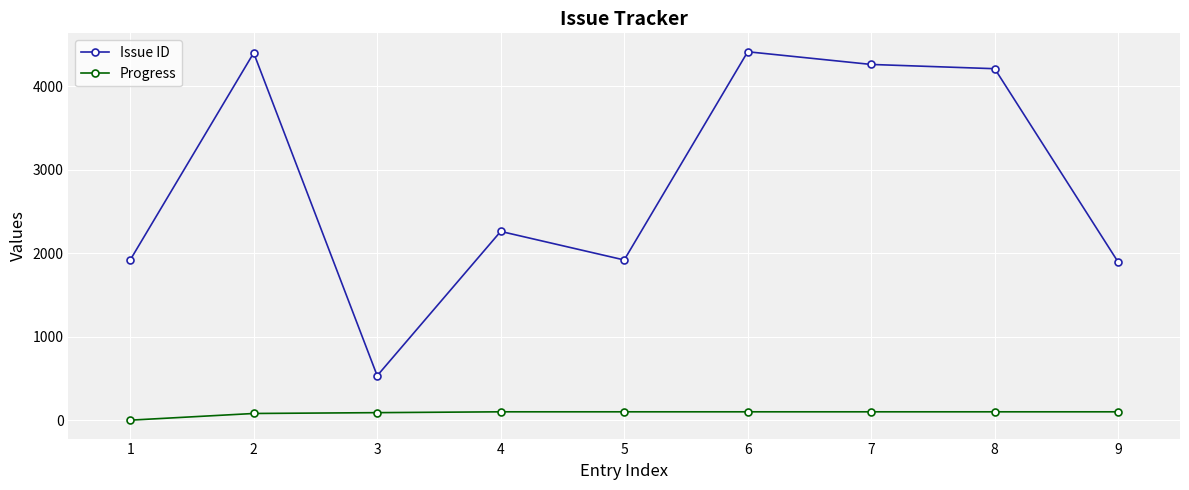

True or false: Issue ID has more than 0 interior local peaks.

True